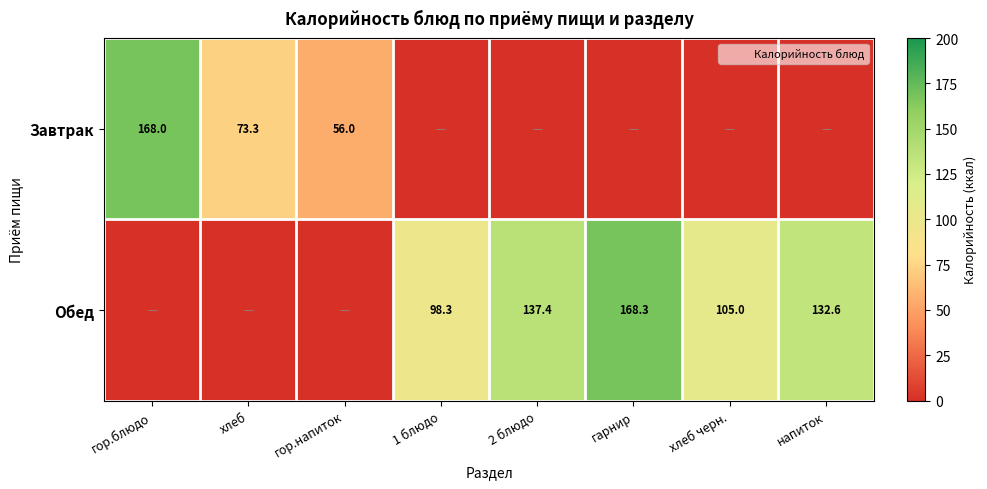

What is the sum of all Завтрак values?

297.3